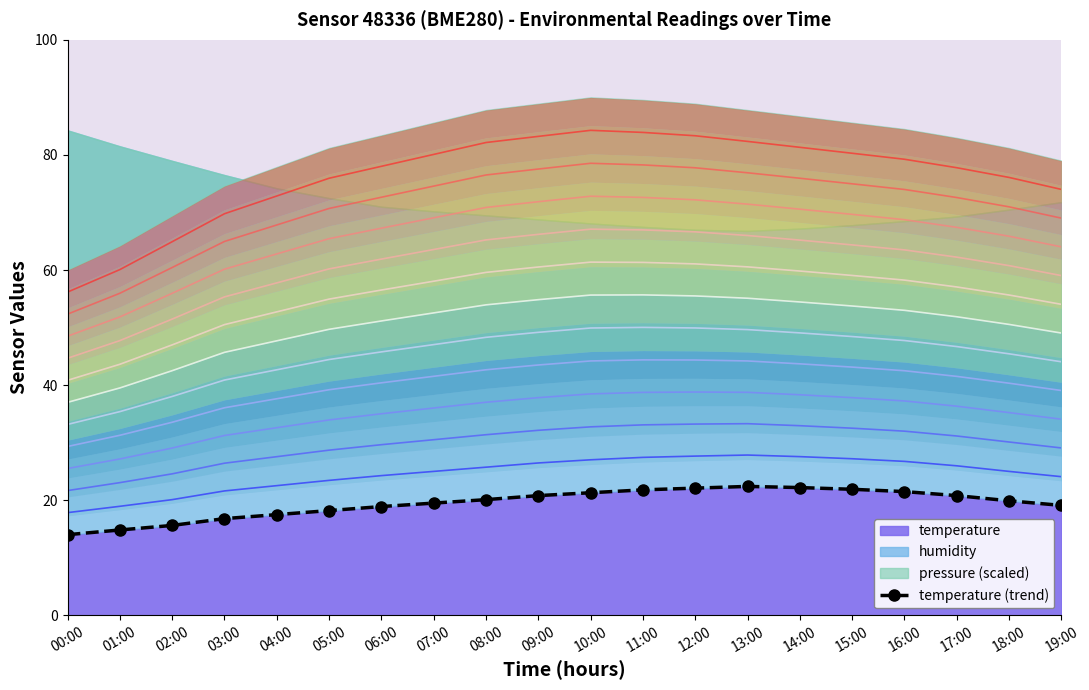

Approximately how many times larger is the value at 00:00 compared to 04:00?

0.8